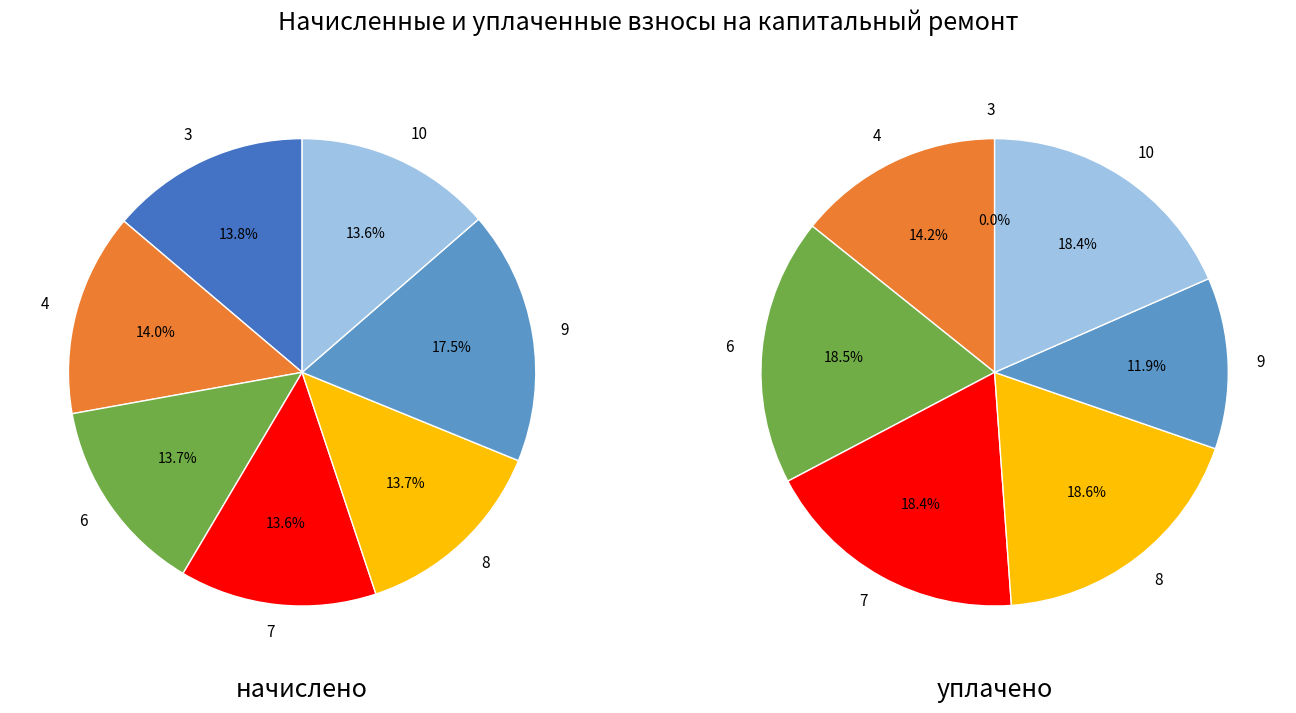

Which series has the widest spread of values?

уплачено